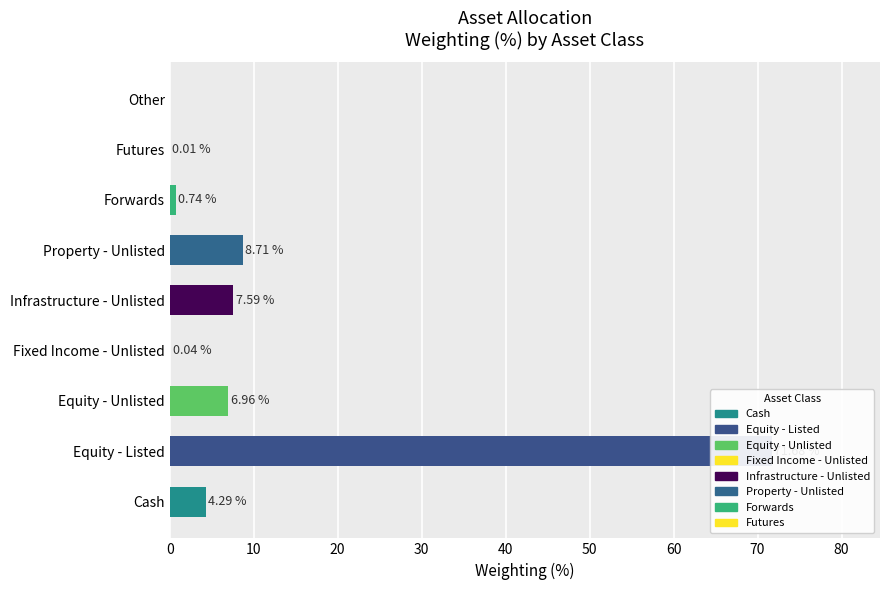

Where does the data first go above 4?

Cash